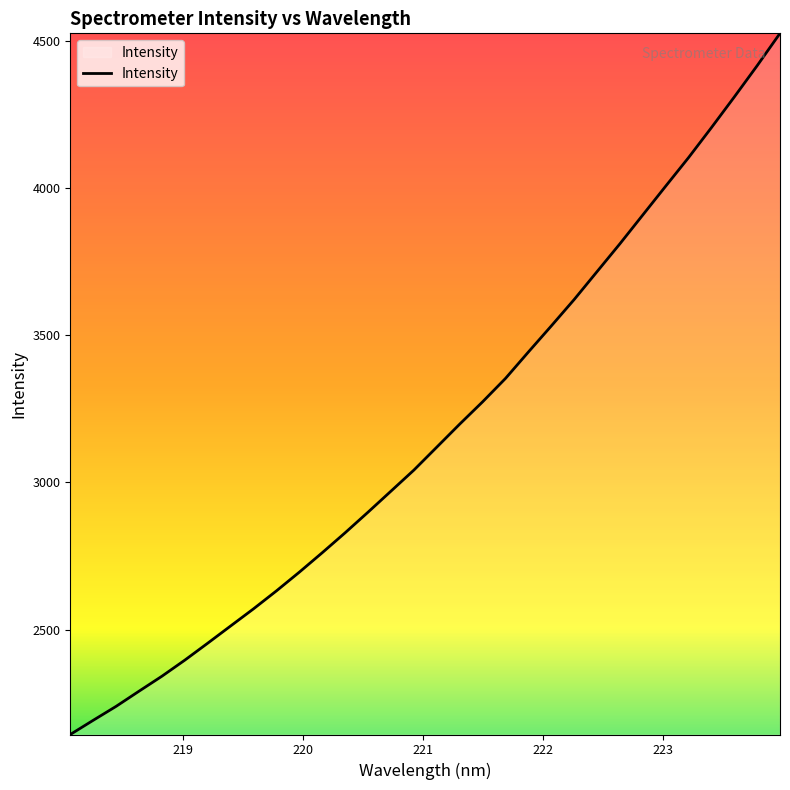

What is the sum of all values?

101500.1